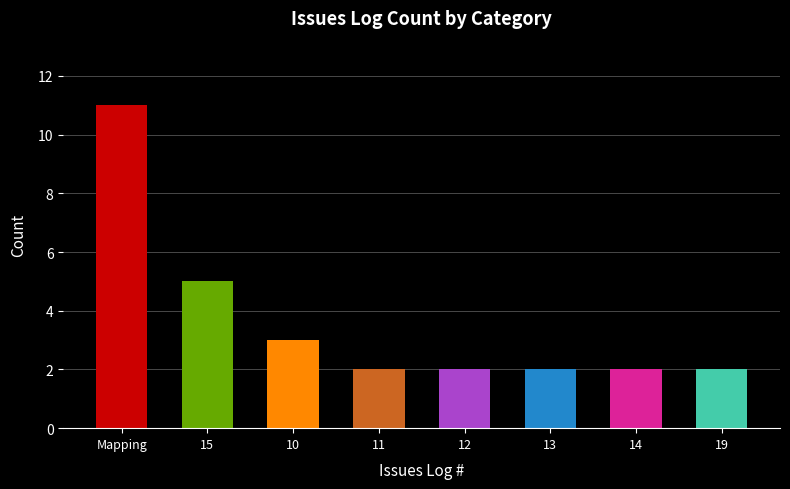

What is the value of the 8th bar from the left?

2